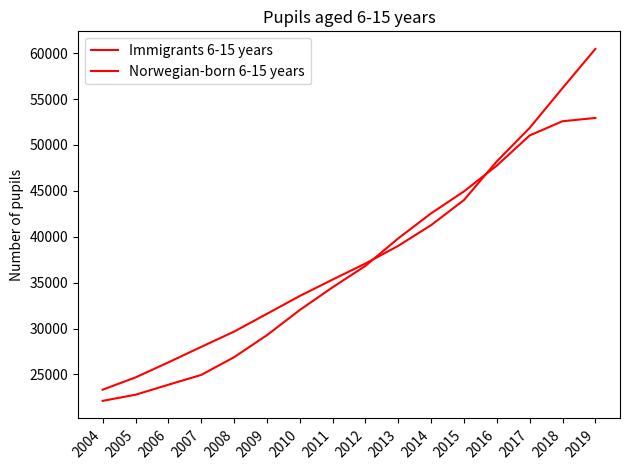

Is it true that Immigrants 6-15 years equals 42551 at 2014?

True